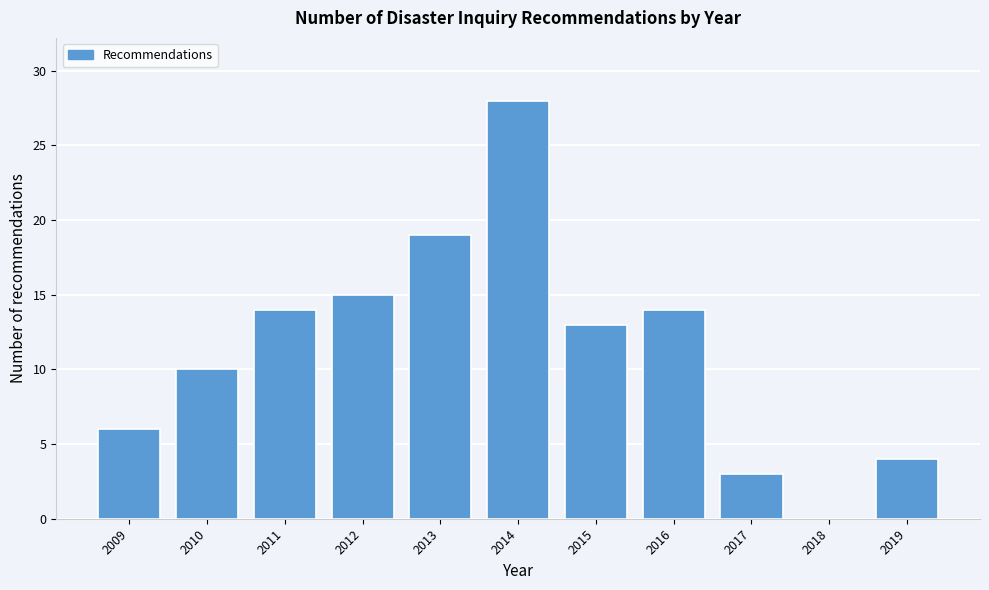

Reading left to right, what are all the values shown in this chart?

2009=6	2010=10	2011=14	2012=15	2013=19	2014=28	2015=13	2016=14	2017=3	2018=0	2019=4